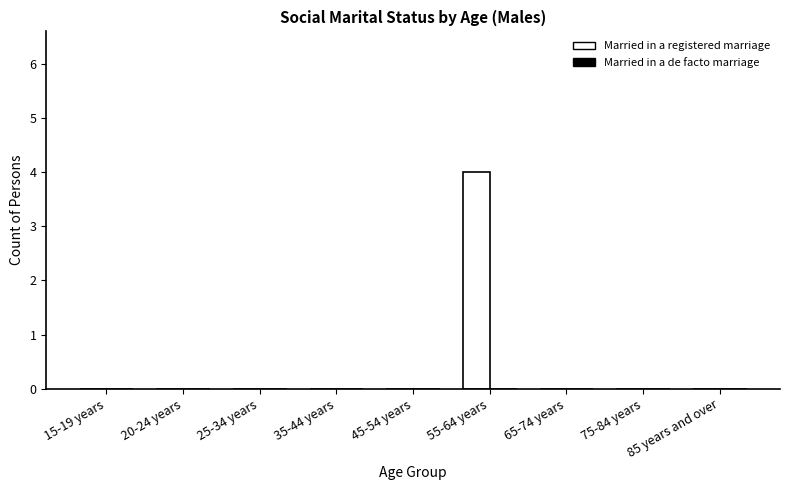

Which label corresponds to the largest value in the chart?

55-64 years